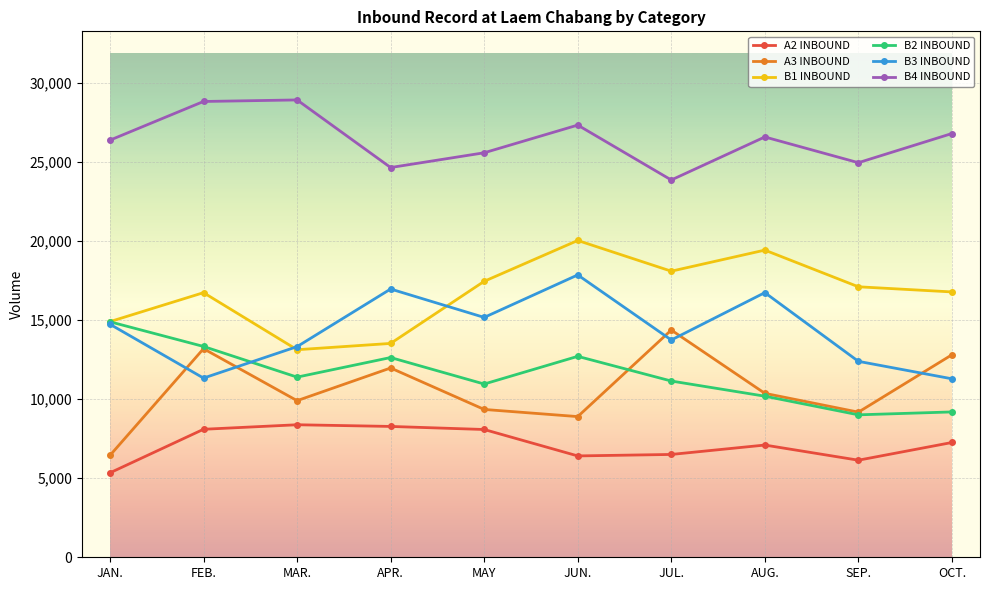

True or false: B2 INBOUND and A2 INBOUND cross at least once.

False